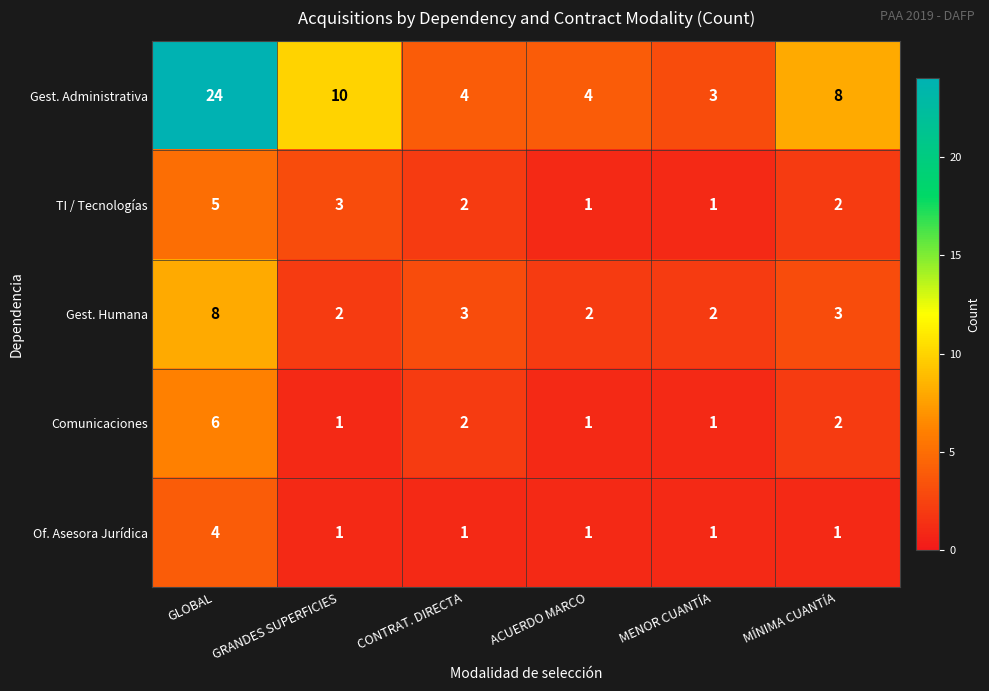

What is the difference between the highest and lowest values at GLOBAL?

20